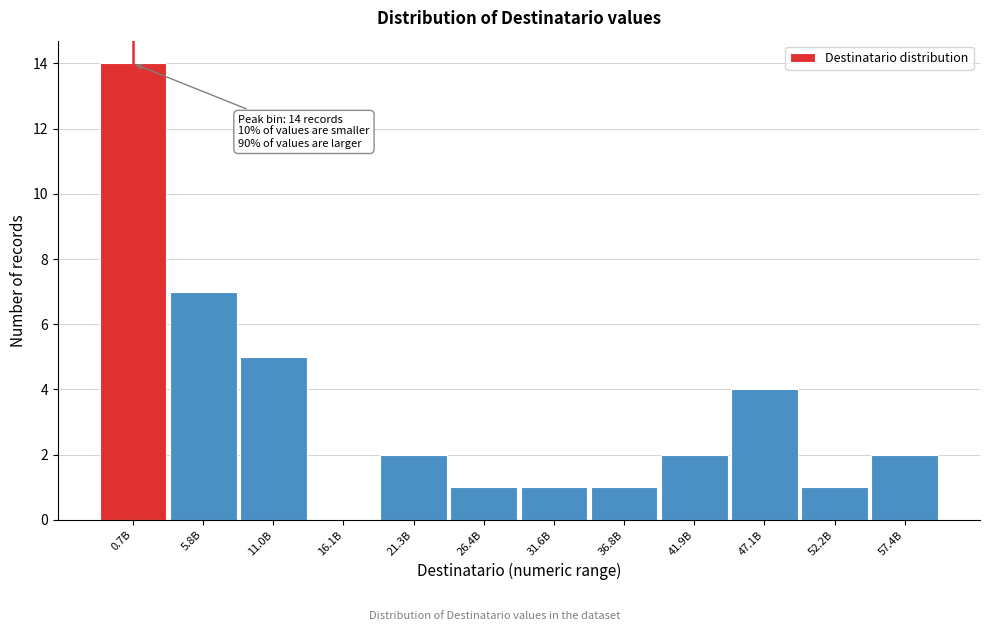

Reading left to right, extract all data points from this chart.

0.7B=14	5.8B=7	11.0B=5	16.1B=0	21.3B=2	26.4B=1	31.6B=1	36.8B=1	41.9B=2	47.1B=4	52.2B=1	57.4B=2